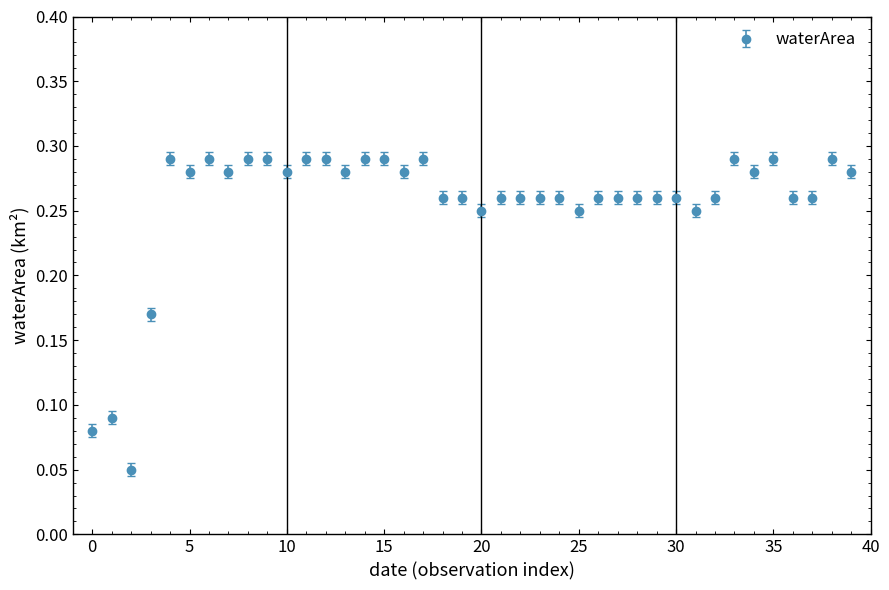

What is the sum of all values?

10.2